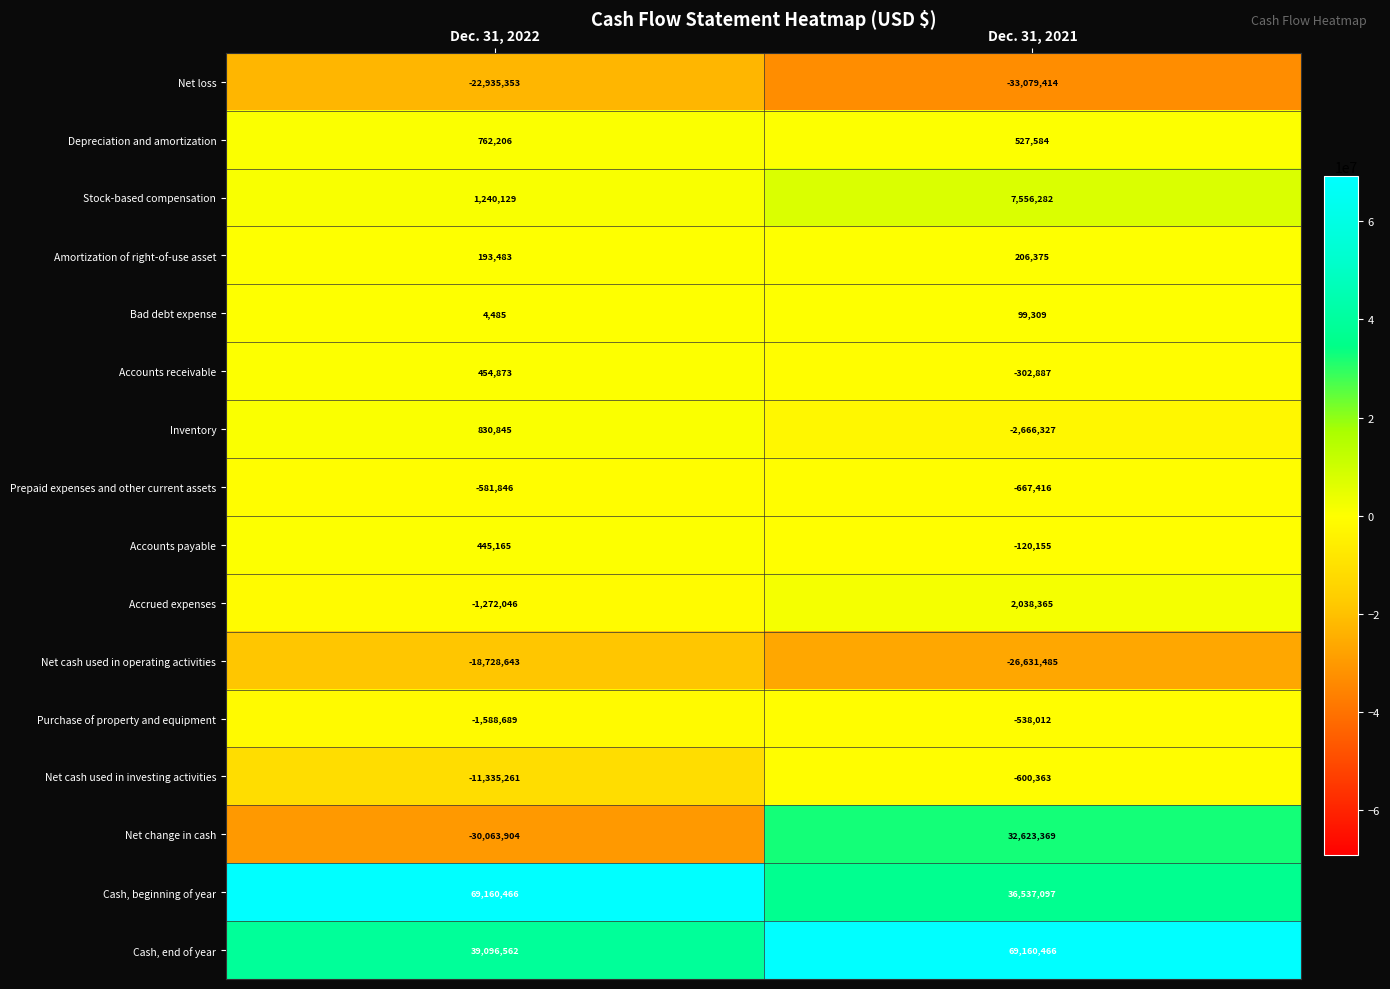

True or false: Net cash used in operating activities has a value of -26631485 at Dec. 31, 2021.

True